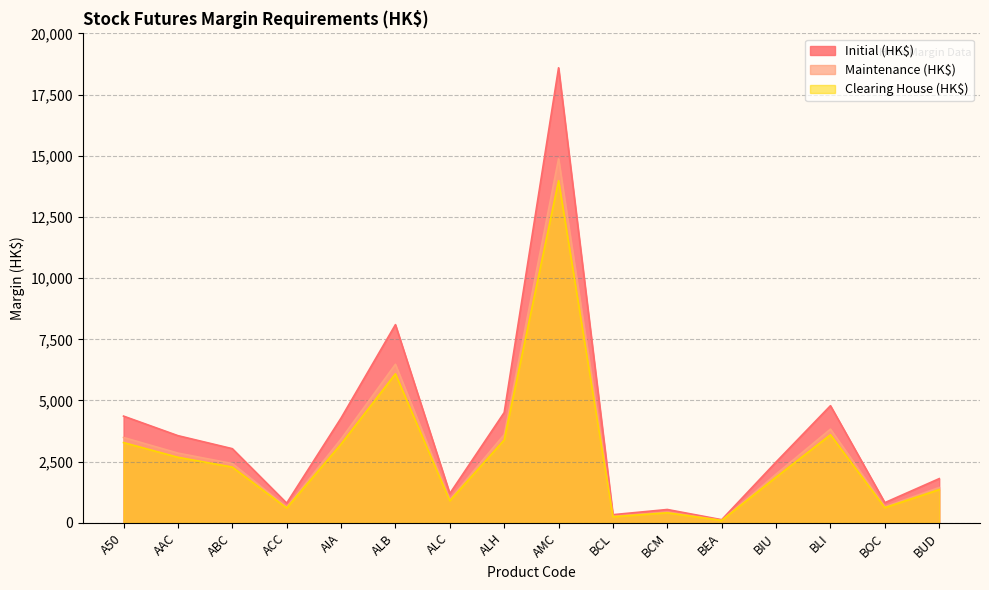

At BCL, list the series in order from smallest to largest.

Clearing House (HK$), Maintenance (HK$), Initial (HK$)